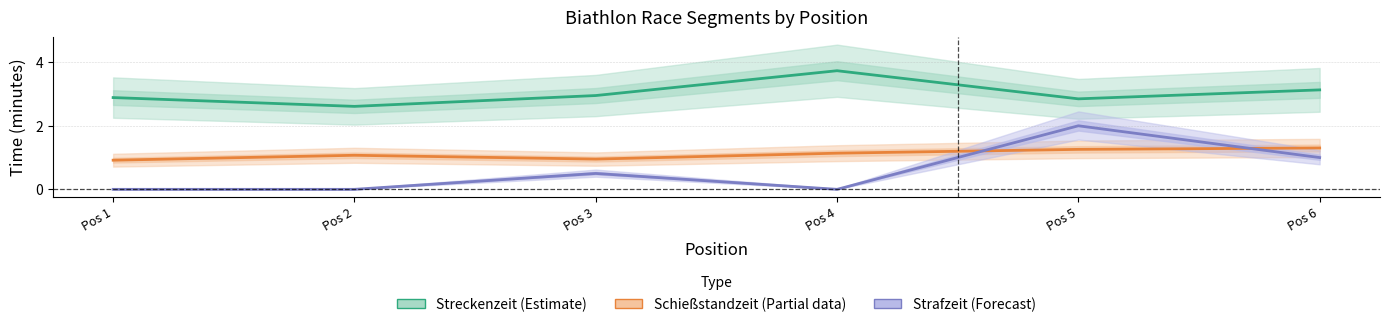

Between Pos 6 and Pos 4, which is larger?

Pos 4